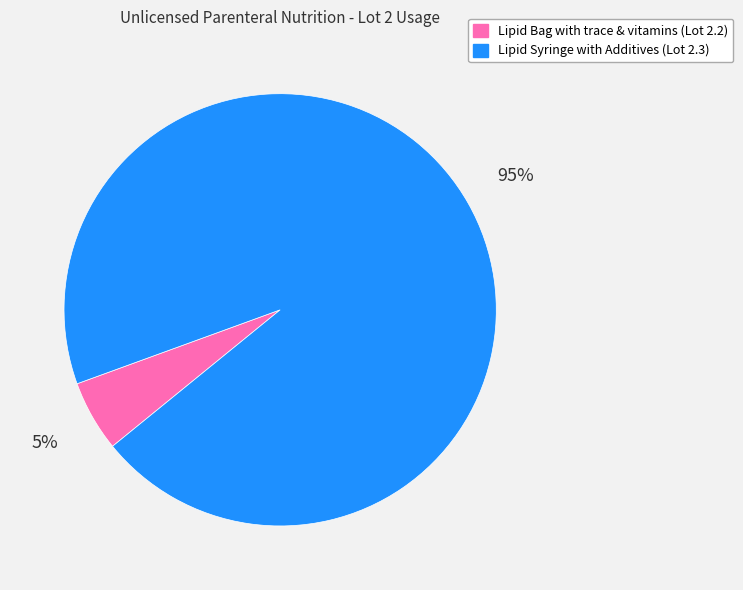

To the nearest percent, what is the combined percentage of Lipid Bag with trace & vitamins (Lot 2.2) and Lipid Syringe with Additives (Lot 2.3)?

100%